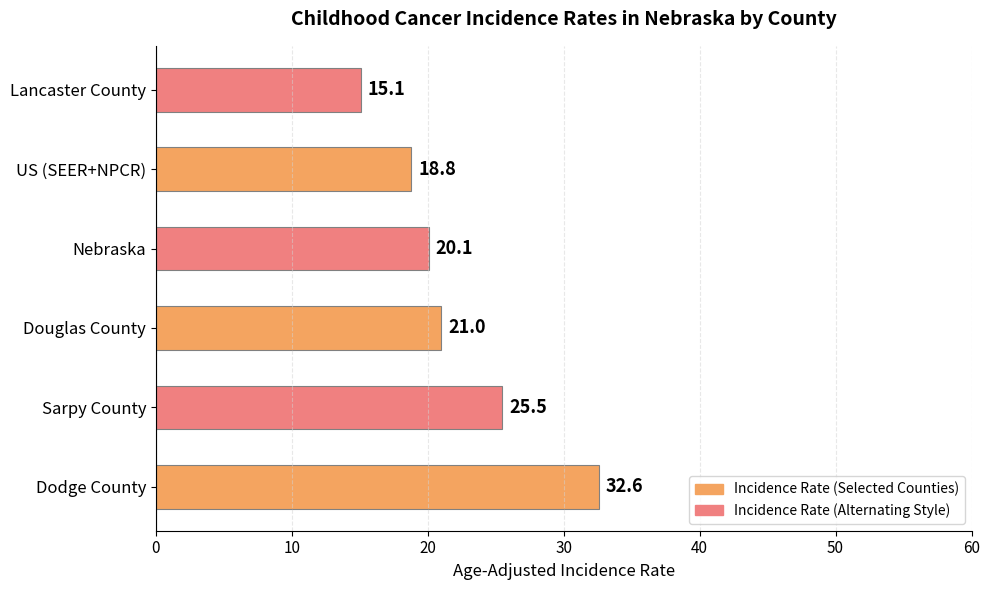

What is the change in value from Sarpy County to US (SEER+NPCR)?

-6.7